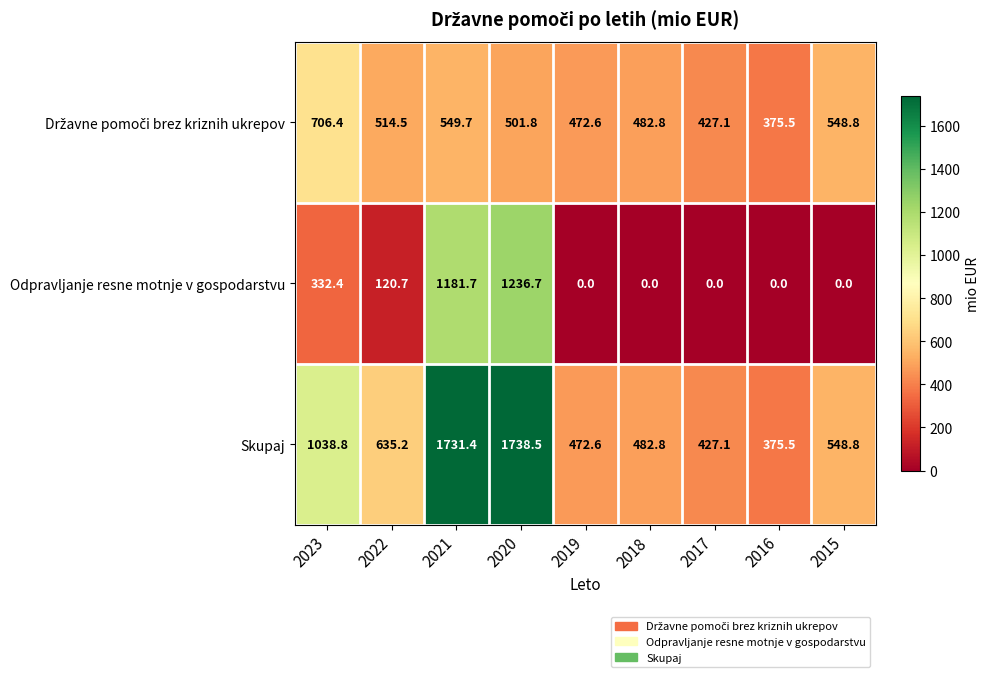

At which label does Skupaj reach its minimum?

2016